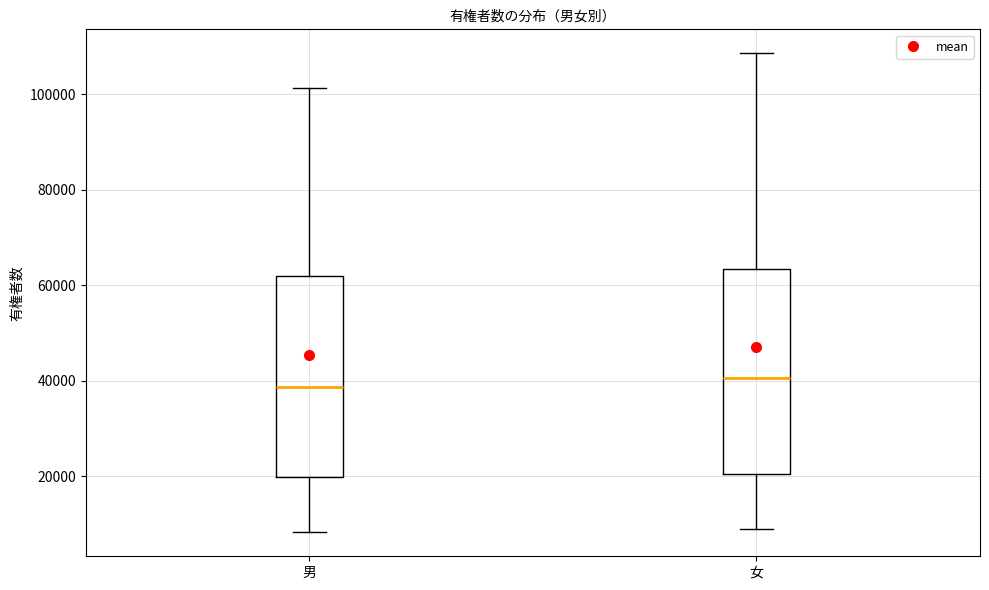

Where is the upper edge of the box for 女 on the y-axis? The values are not printed on the chart, so give them approximately, as read against the axis.

64000